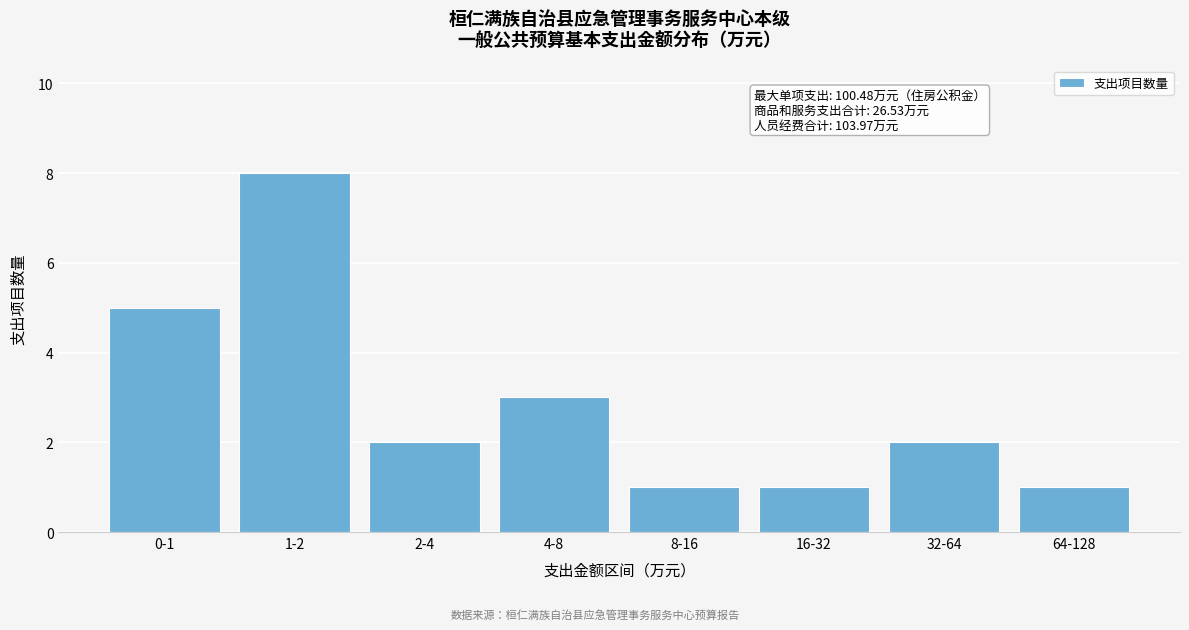

Reading left to right, extract all data points from this chart.

5	8	2	3	1	1	2	1